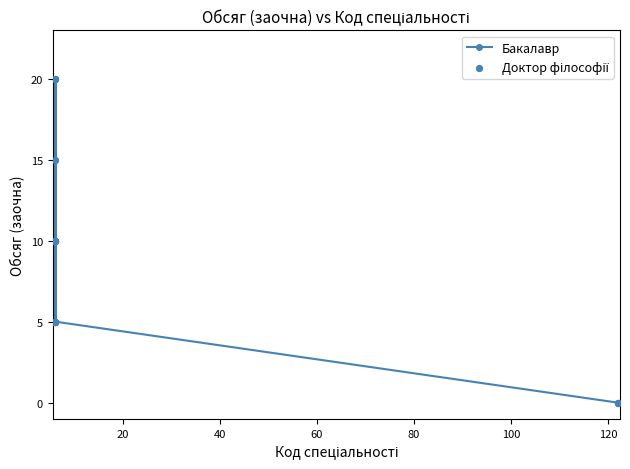

True or false: there are more than 1 points higher than both neighbors.

True